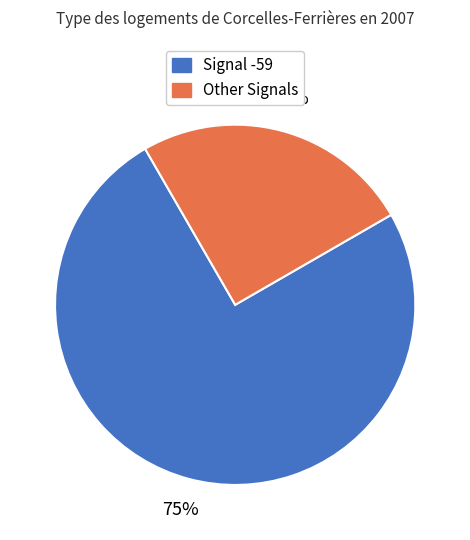

Is there any slice that represents more than half of the pie?

Yes